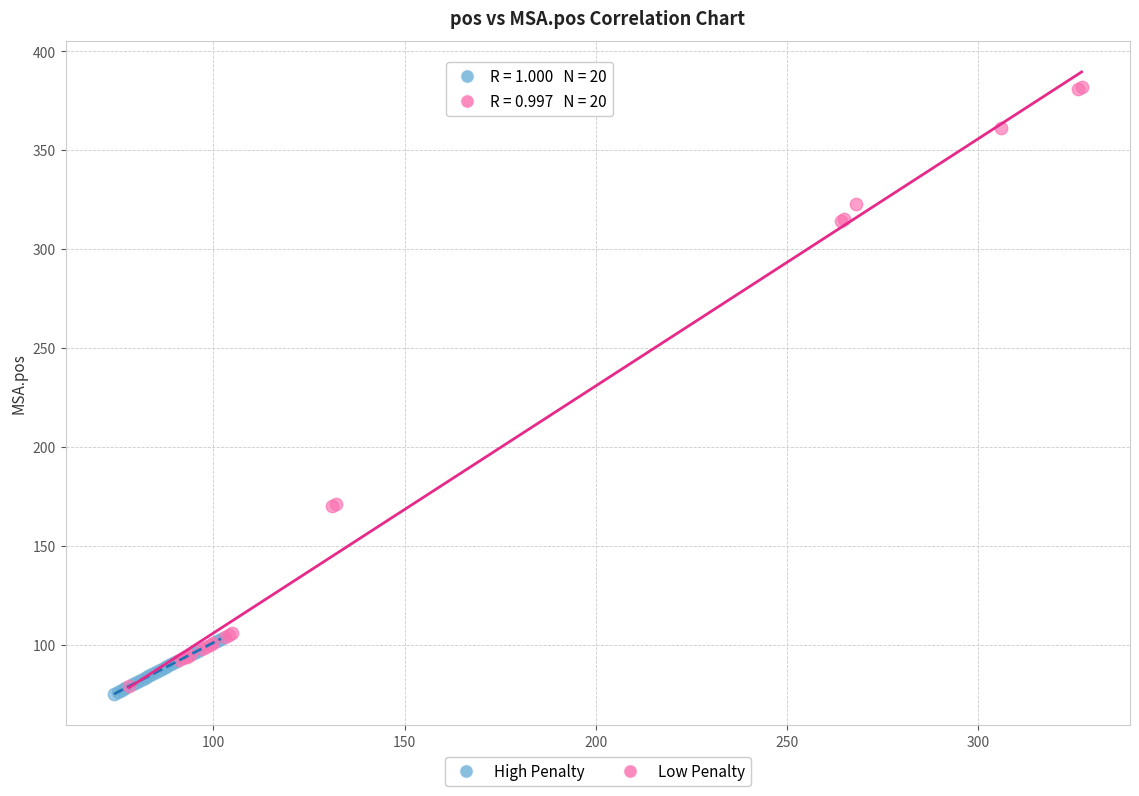

Which series contains the highest Y value?

Low Penalty